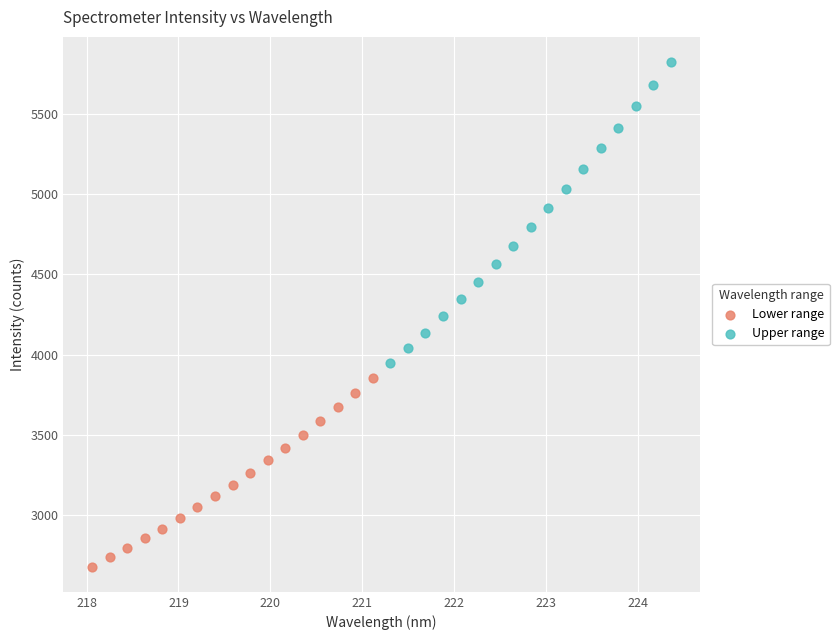

Which series reaches the maximum Y coordinate?

Upper range